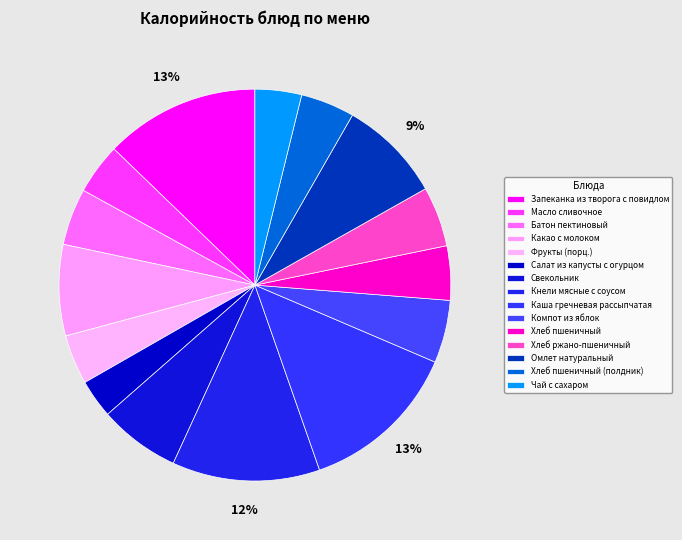

Does Хлеб ржано-пшеничный represent more than half of the total?

No